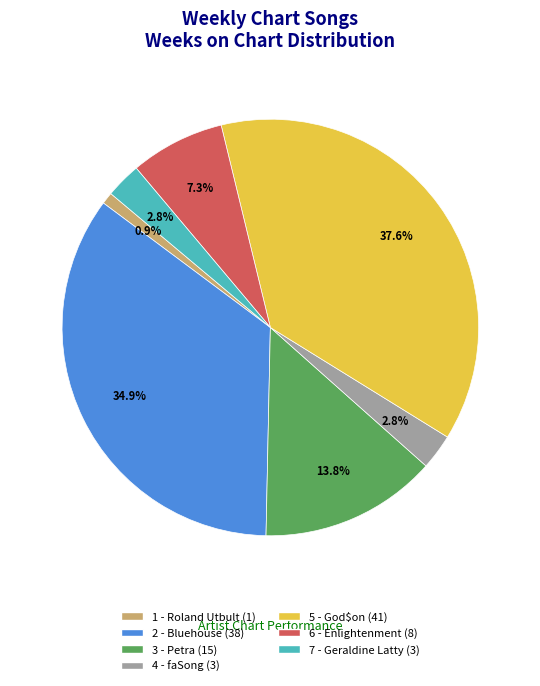

Does any single category account for the majority?

No